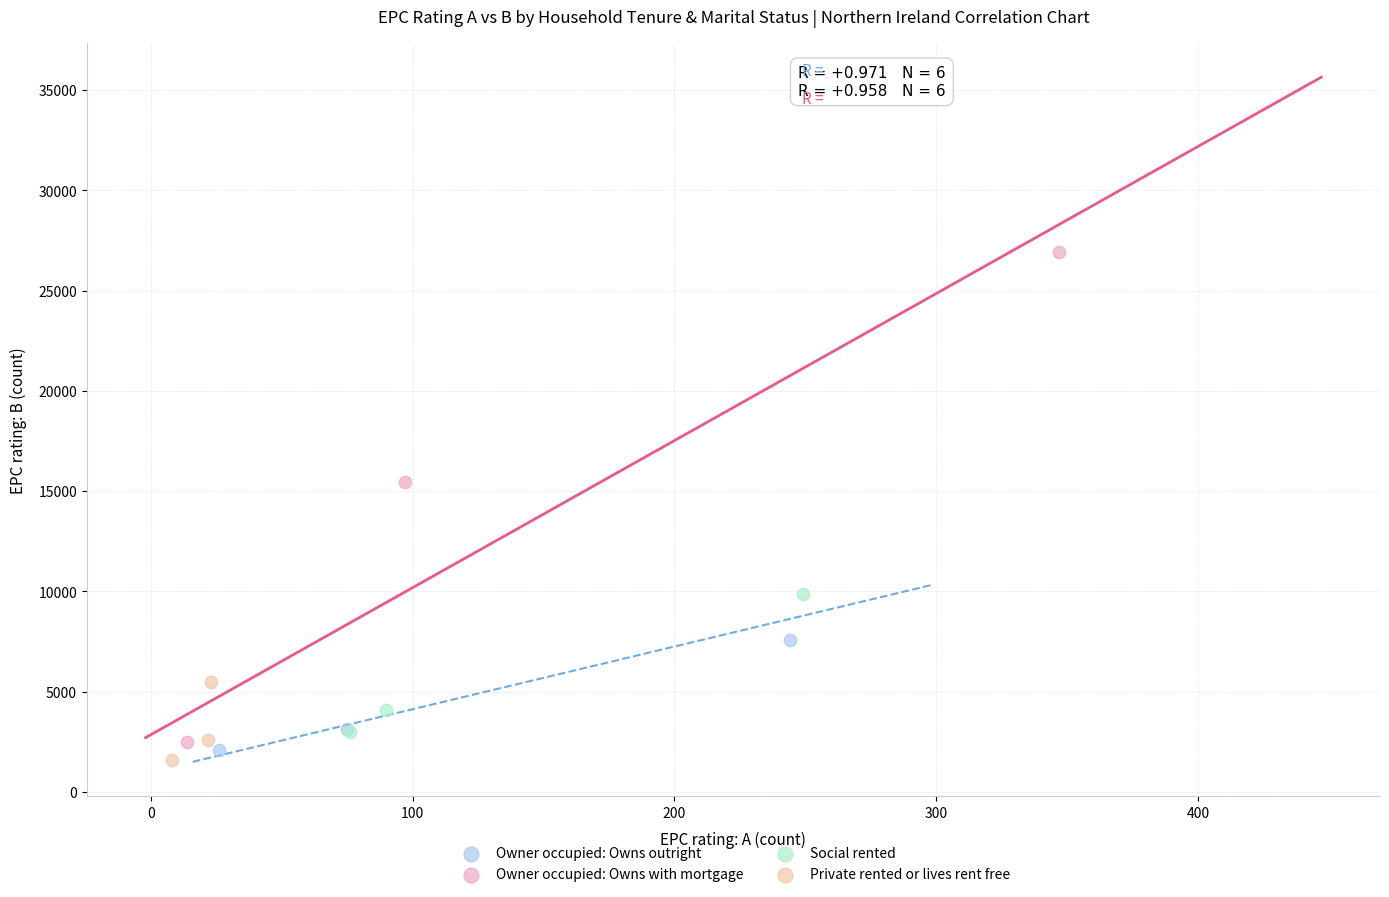

Which series has the largest Y range (max minus min)?

Owner occupied: Owns with mortgage